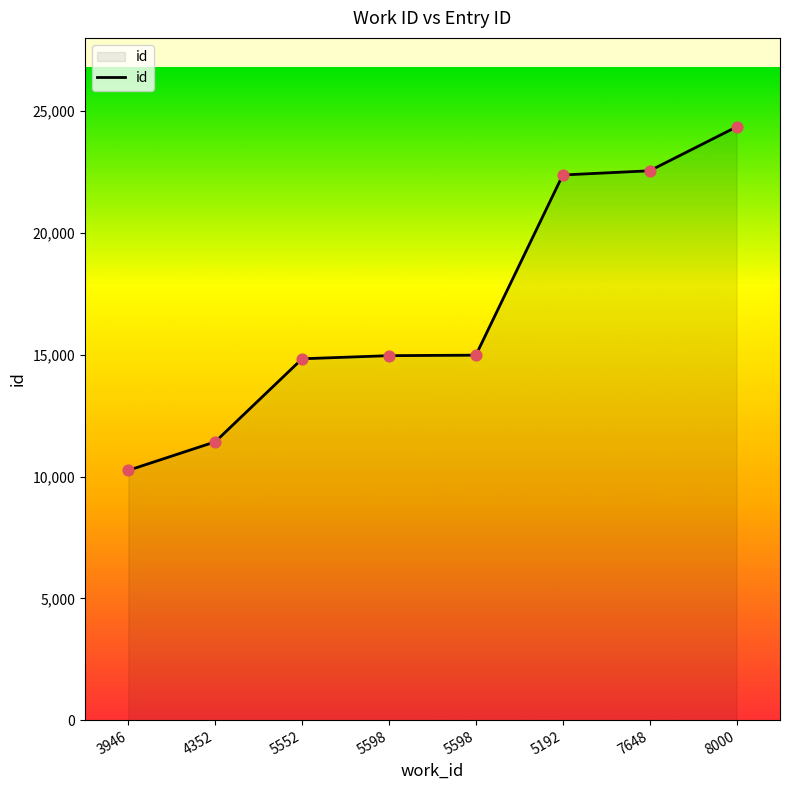

Which has a higher value, 5598 or 7648?

7648